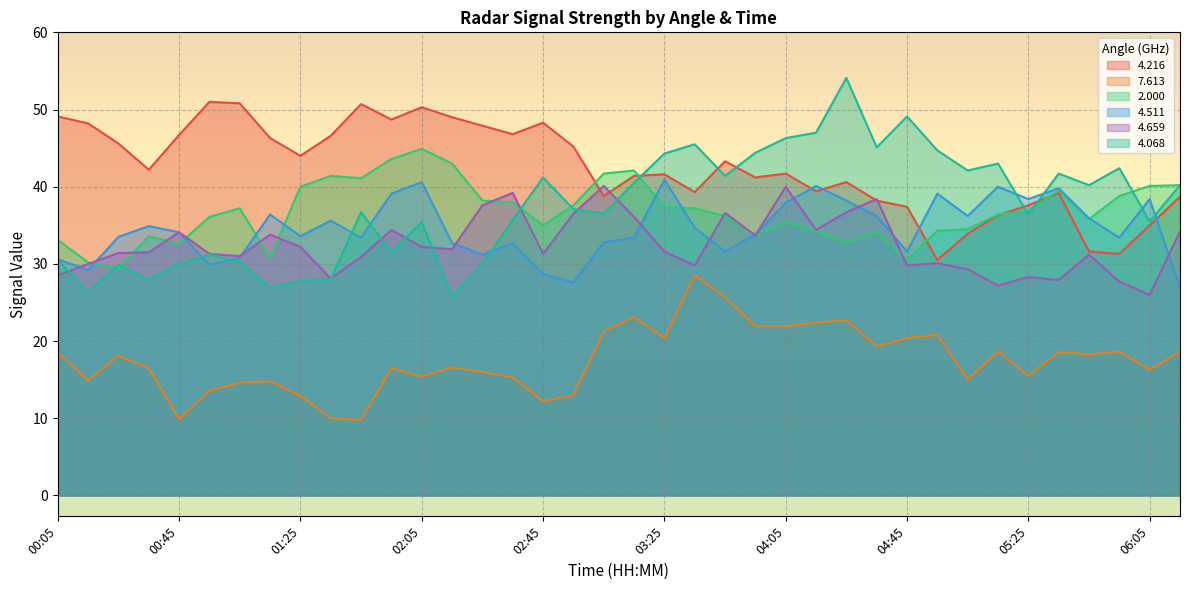

List the series in order of their peak value, highest first.

4.068, 4.216, 2.000, 4.511, 4.659, 7.613